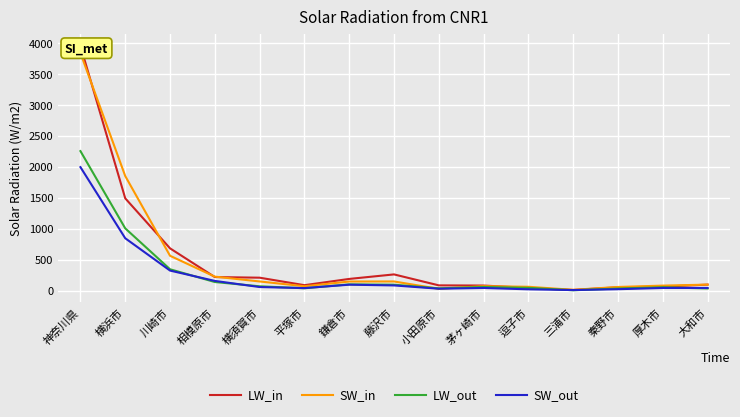

Read the LW_in value at 逗子市.

46